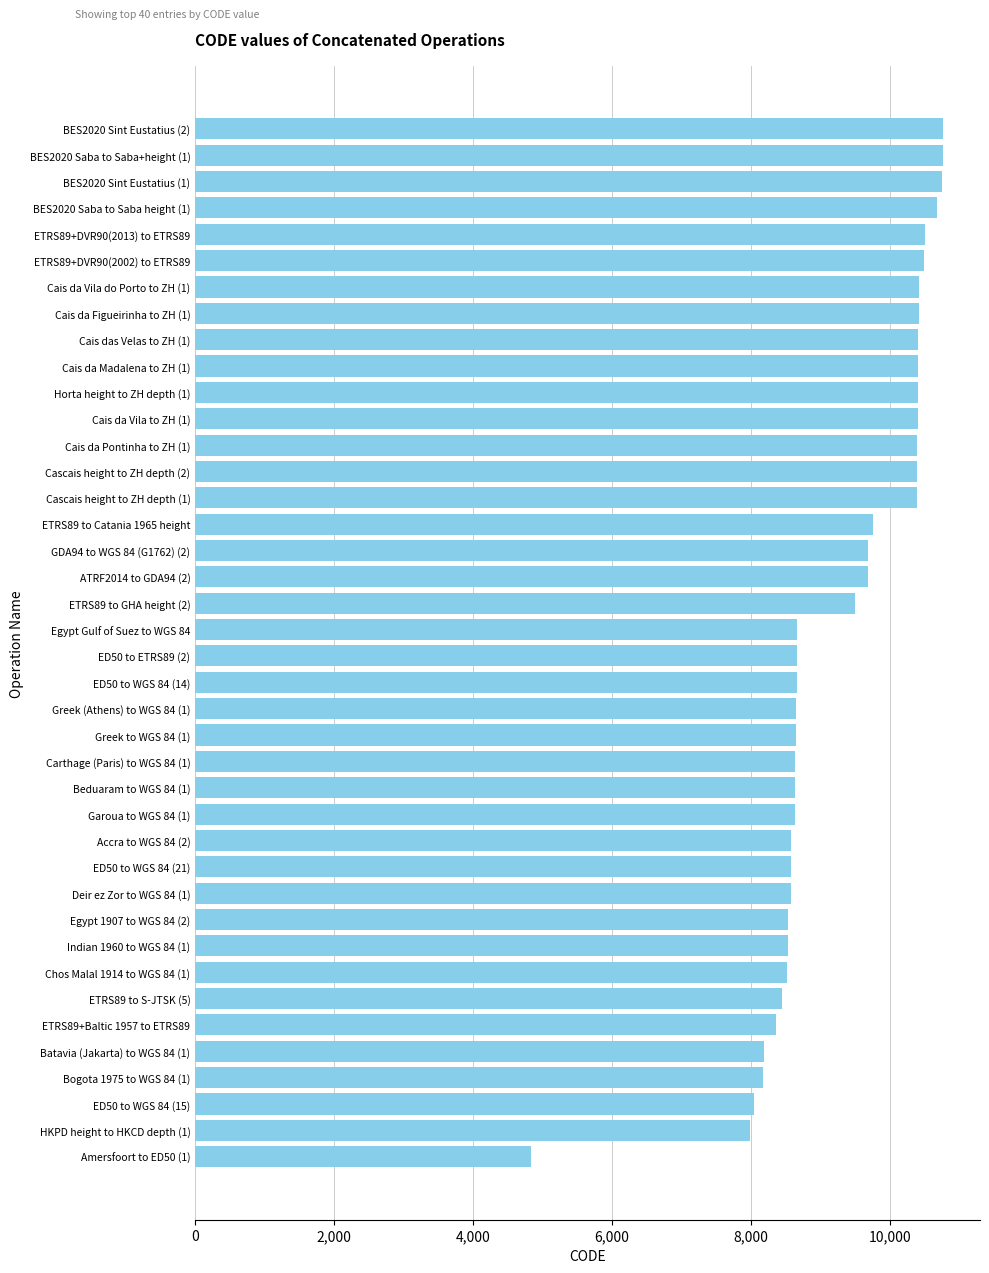

Does the chart contain any negative values?

No